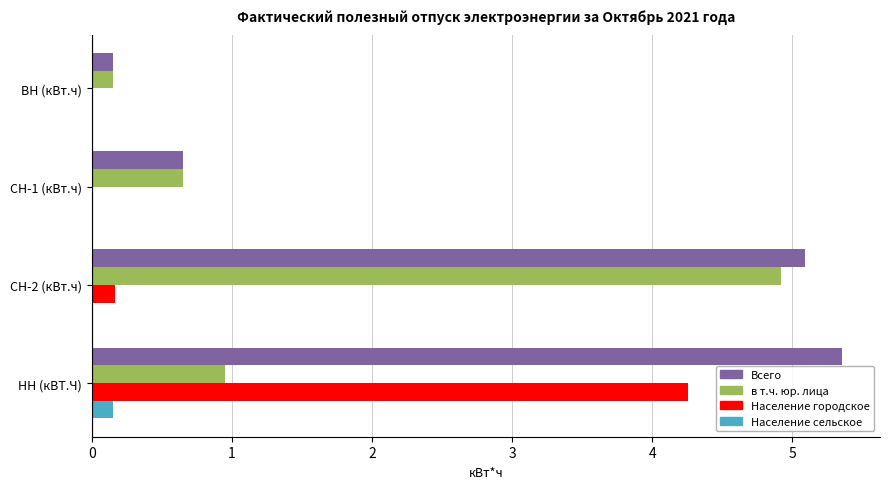

Reading left to right, transcribe all the data shown in this chart.

Всего: 150516	651659	5087036	5356745
в т.ч. юр. лица: 150516	651659	4918408	951035
Население городское: 0	0	163134	4253317
Население сельское: 0	0	5494	152393